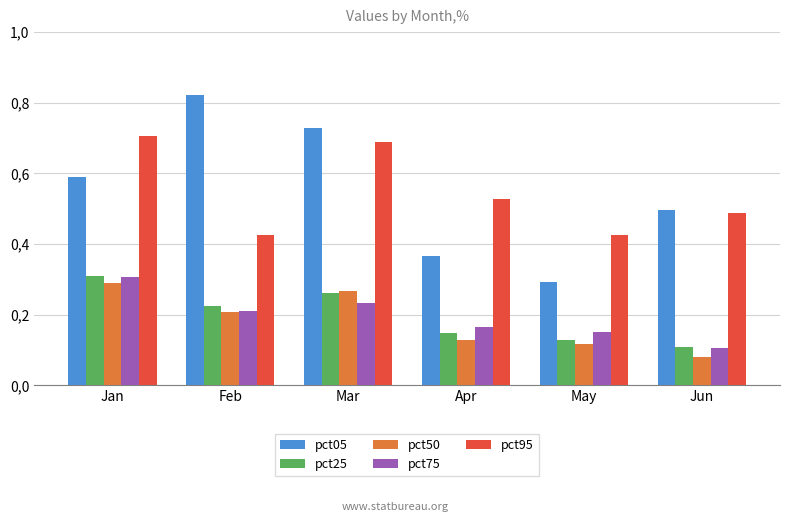

What is the maximum value for pct75?

0.3